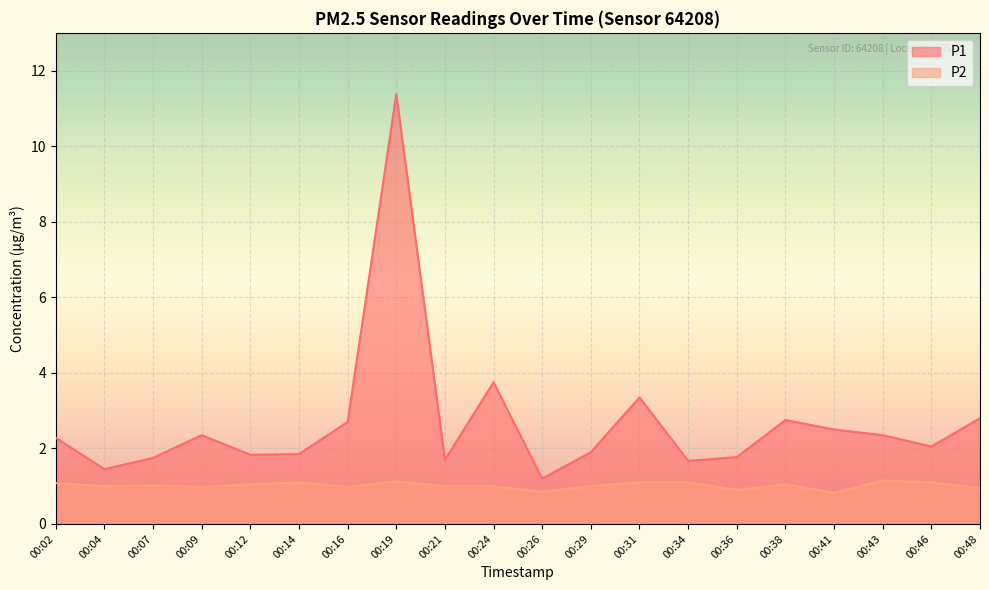

Reading left to right, list all the values displayed in this chart.

P1: 00:02=2.3	00:04=1.4	00:07=1.8	00:09=2.4	00:12=1.8	00:14=1.9	00:16=2.7	00:19=11.4	00:21=1.7	00:24=3.8	00:26=1.2	00:29=1.9	00:31=3.4	00:34=1.7	00:36=1.8	00:38=2.8	00:41=2.5	00:43=2.4	00:46=2.0	00:48=2.8
P2: 00:02=1.1	00:04=1.0	00:07=1.0	00:09=1.0	00:12=1.1	00:14=1.1	00:16=1.0	00:19=1.1	00:21=1.0	00:24=1.0	00:26=0.8	00:29=1.0	00:31=1.1	00:34=1.1	00:36=0.9	00:38=1.1	00:41=0.8	00:43=1.1	00:46=1.1	00:48=0.9